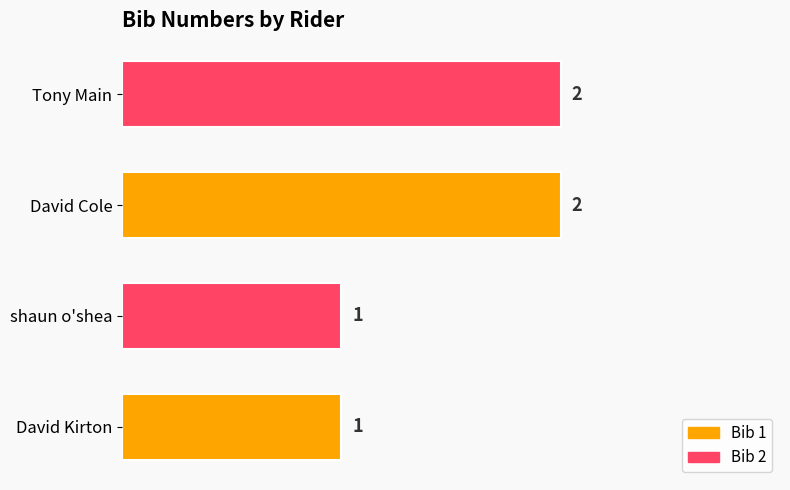

Approximately how many times larger is the value at Tony Main compared to David Kirton?

2.0